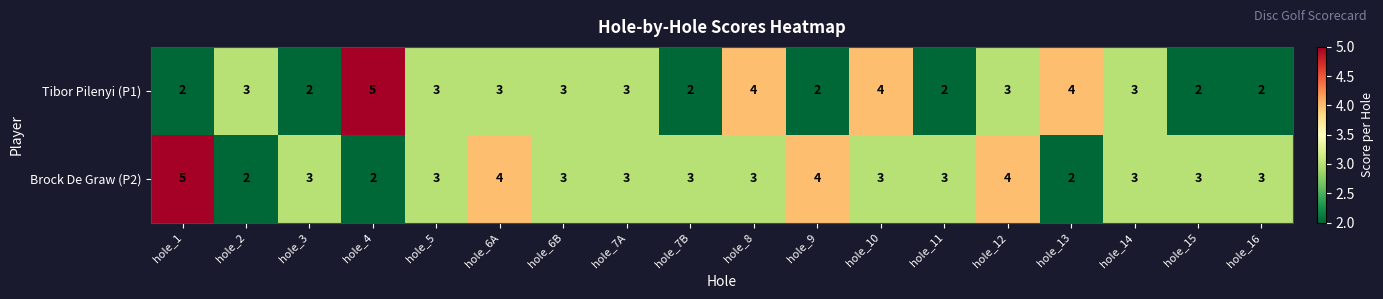

What is the total value across all series at hole_5?

6